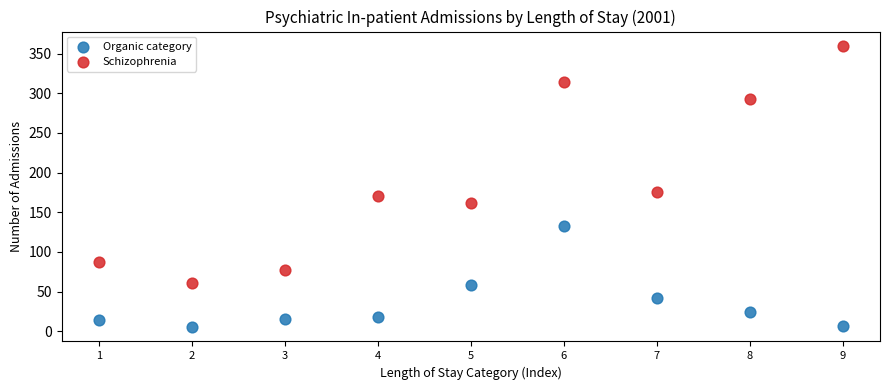

In the Schizophrenia series, what Y value is closest to 210?

176